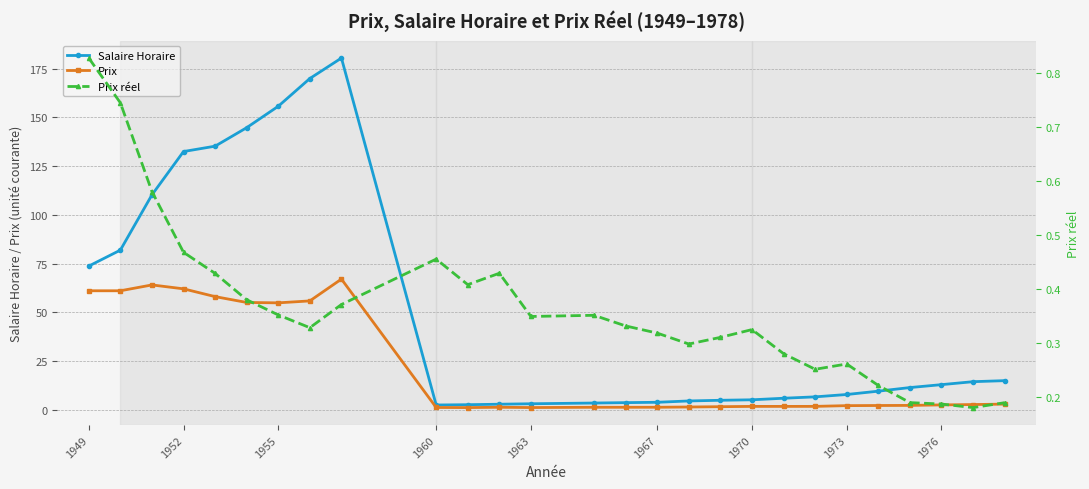

At which label does Prix first exceed 2?

1949